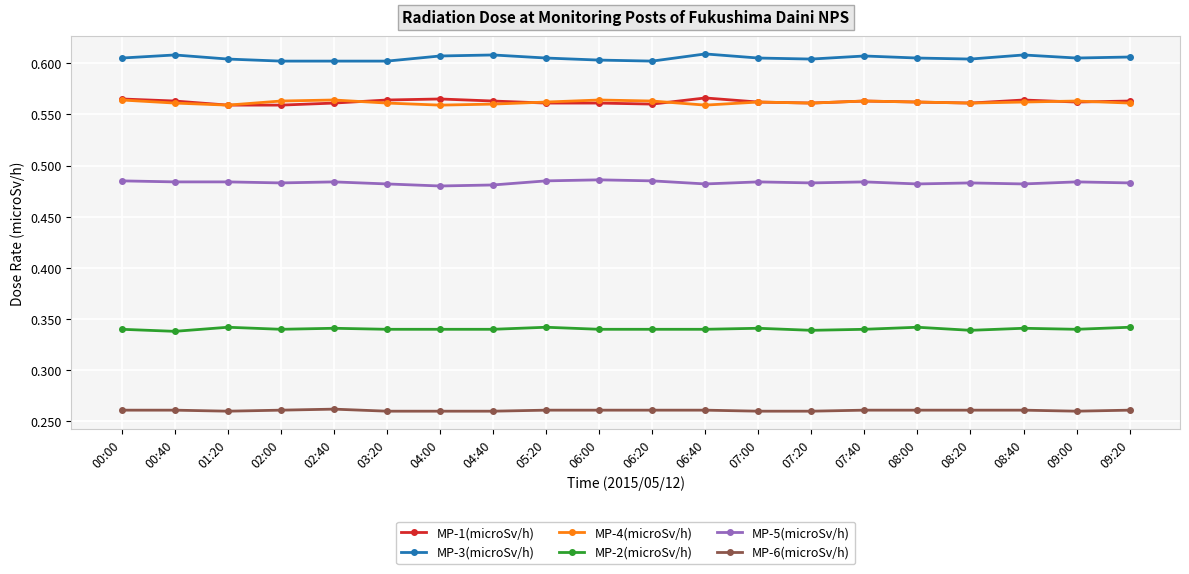

How many categories are shown in the chart?

20